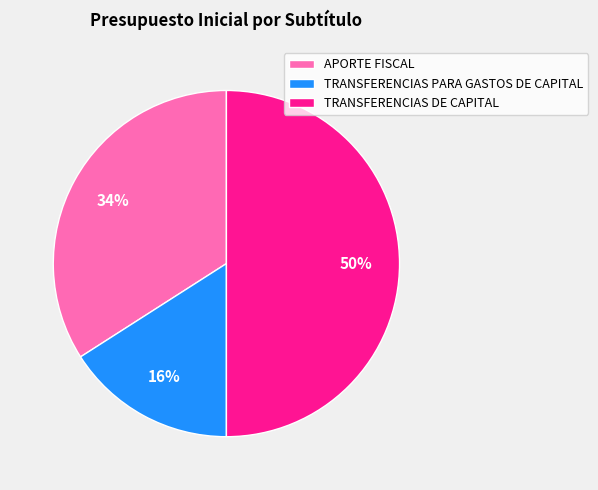

What percentage is the APORTE FISCAL slice, to the nearest percent?

34%